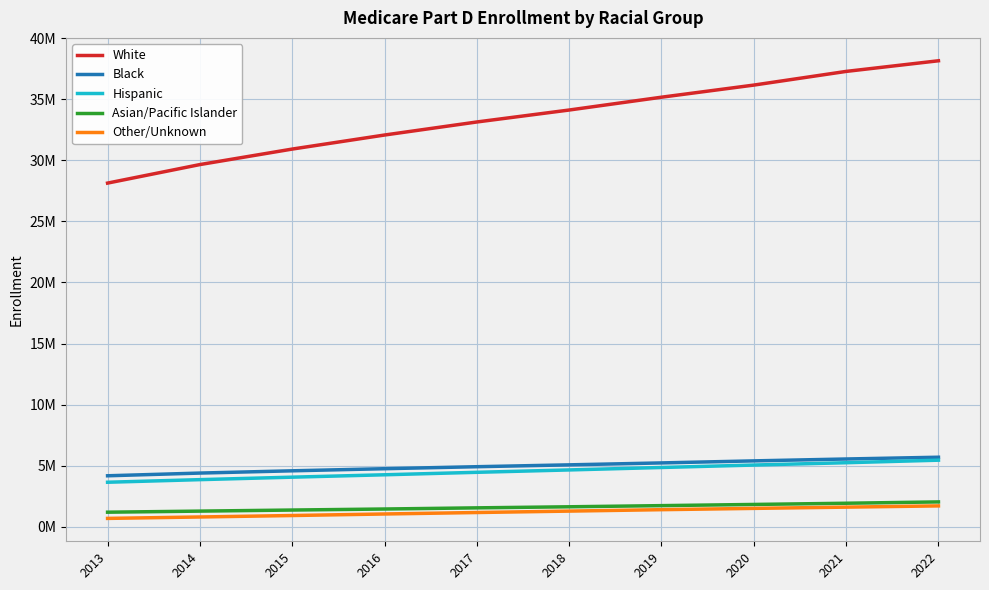

What are all the series names shown in the legend?

White, Black, Hispanic, Asian/Pacific Islander, Other/Unknown